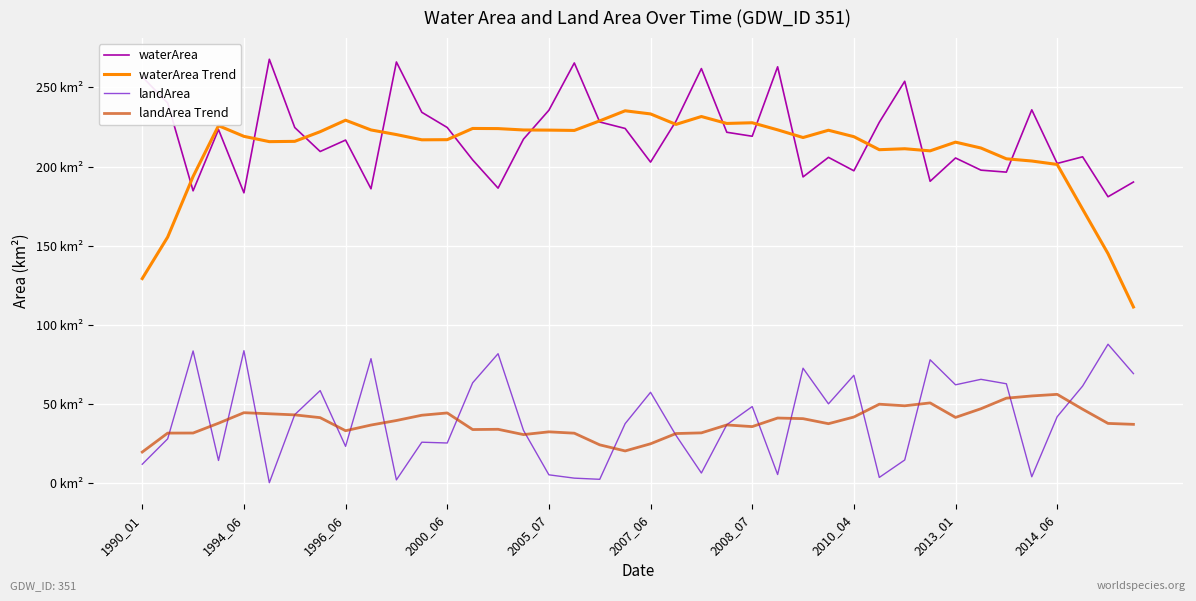

What is the lowest value of the landArea series?

0.3